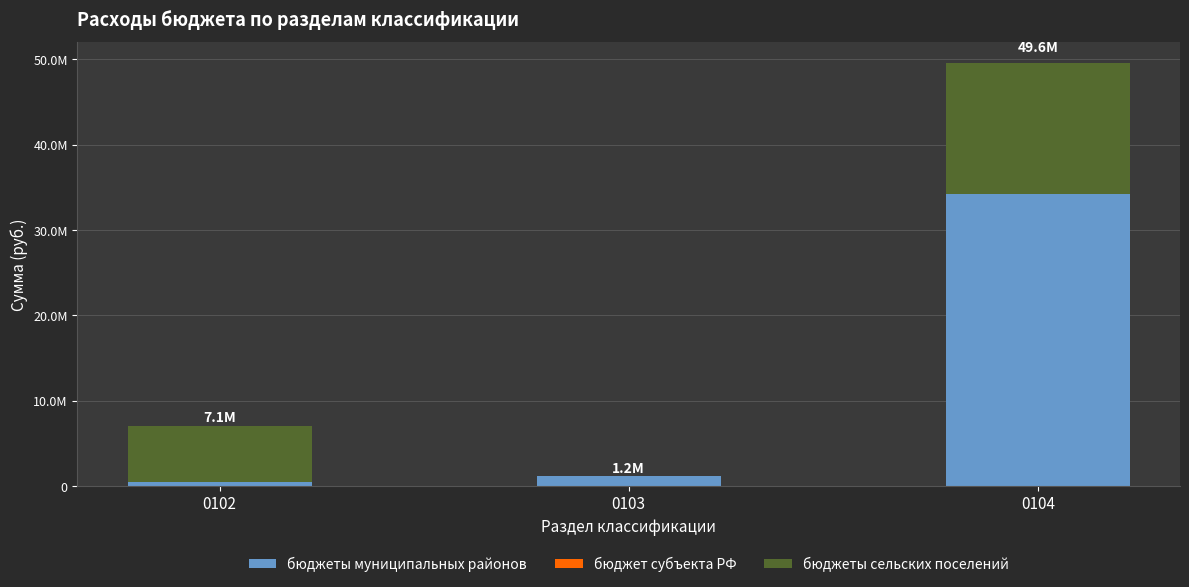

What is the difference between the maximum and minimum values in the бюджеты муниципальных районов series?

33748976.2